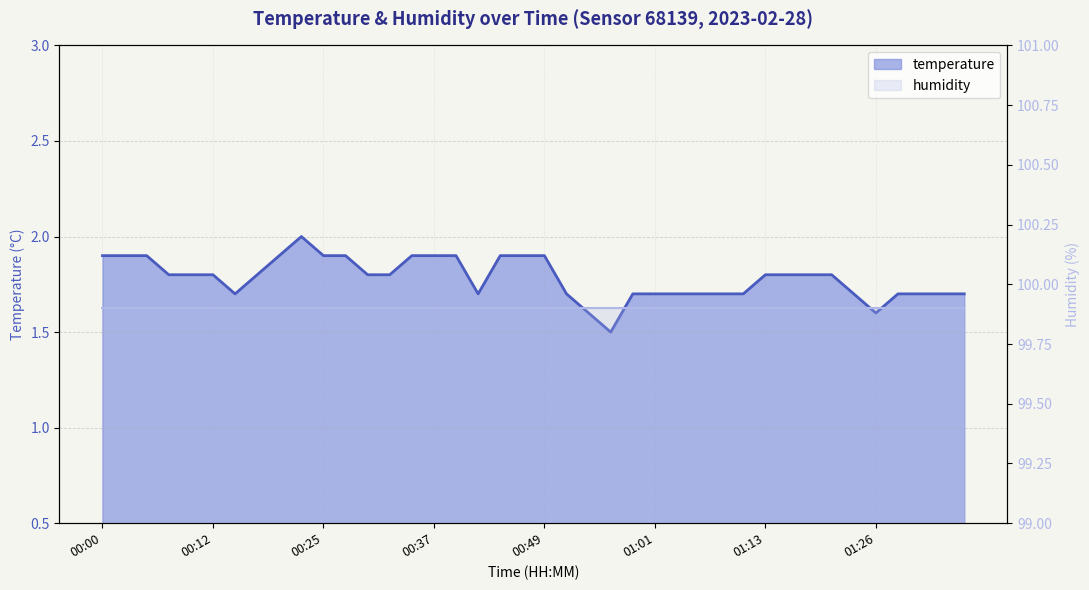

What is the change in value from 00:56 to 00:59?

+0.2